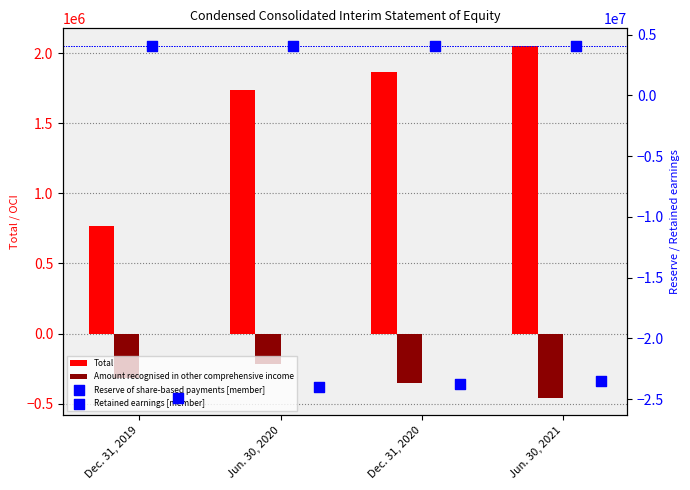

What is the total value across all series at Jun. 30, 2021?

-17810442